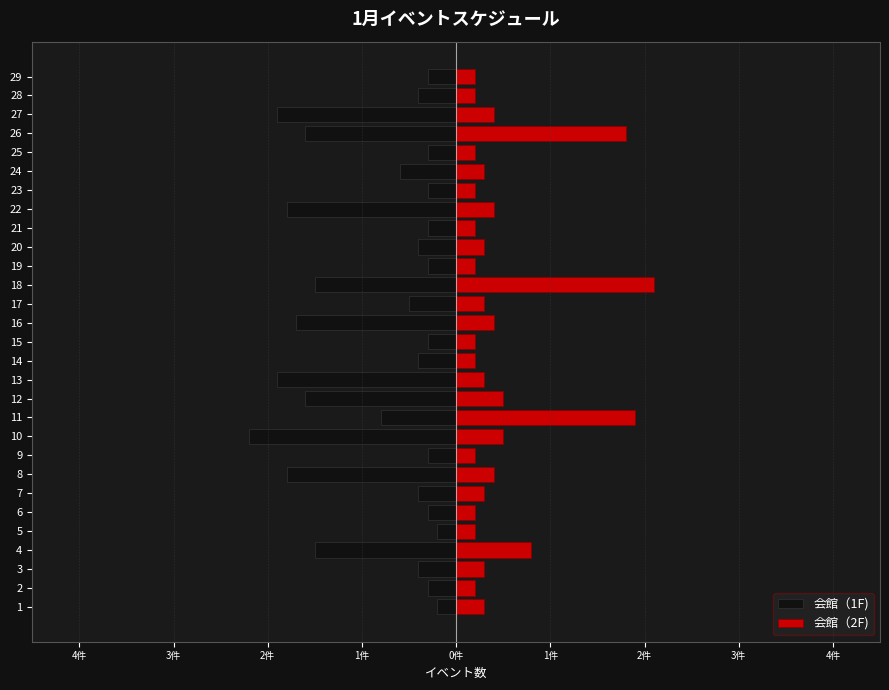

Reading left to right, what are all the values shown in this chart?

会館（1F): -0.2	-0.3	-0.4	-1.5	-0.2	-0.3	-0.4	-1.8	-0.3	-2.2	-0.8	-1.6	-1.9	-0.4	-0.3	-1.7	-0.5	-1.5	-0.3	-0.4	-0.3	-1.8	-0.3	-0.6	-0.3	-1.6	-1.9	-0.4	-0.3
会館（2F): 0.3	0.2	0.3	0.8	0.2	0.2	0.3	0.4	0.2	0.5	1.9	0.5	0.3	0.2	0.2	0.4	0.3	2.1	0.2	0.3	0.2	0.4	0.2	0.3	0.2	1.8	0.4	0.2	0.2